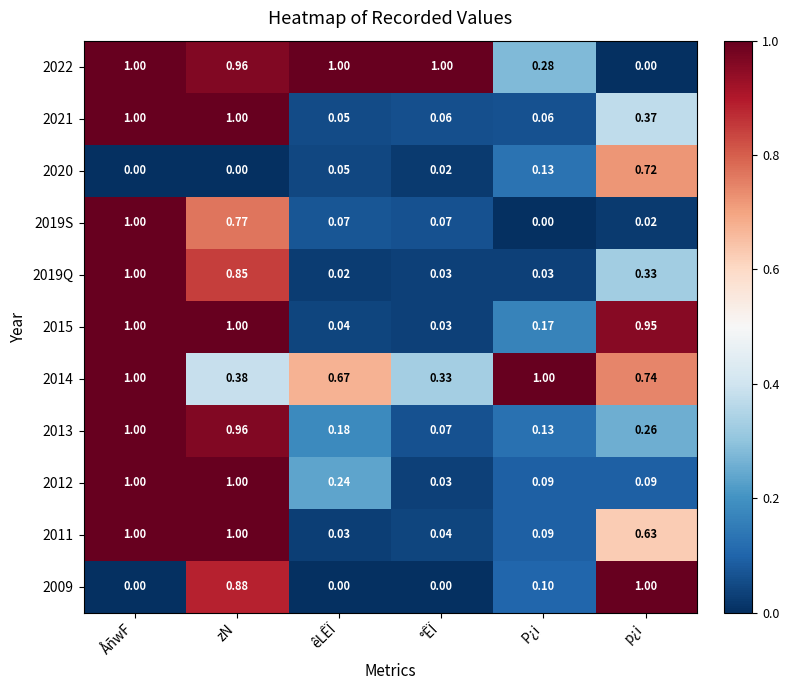

Is the value of 2013 at °ÊÏ greater than the value of 2019S at zN?

No